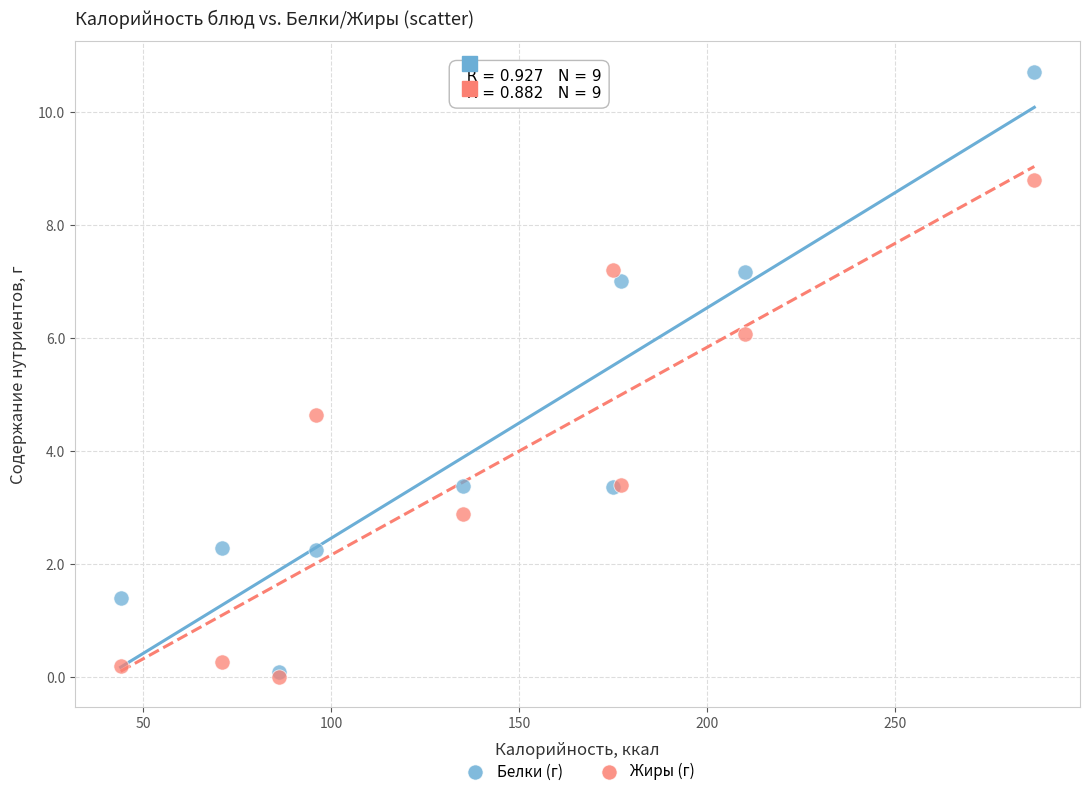

Which series has the largest Y range (max minus min)?

Белки (г)